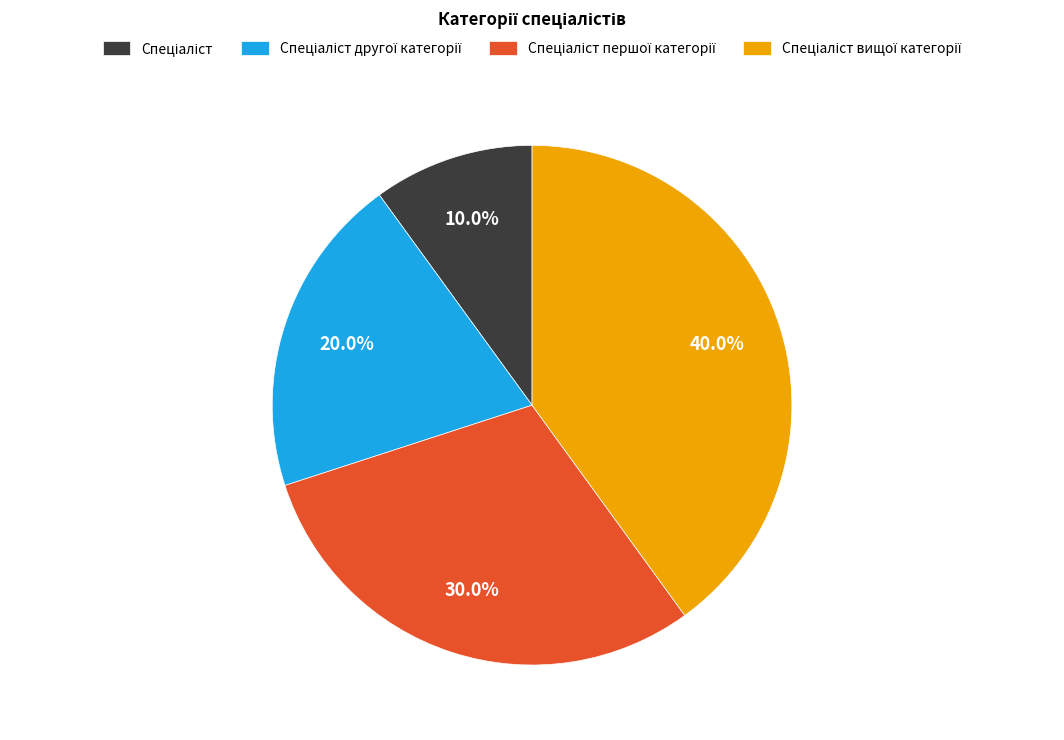

Count the number of slices in the pie.

4